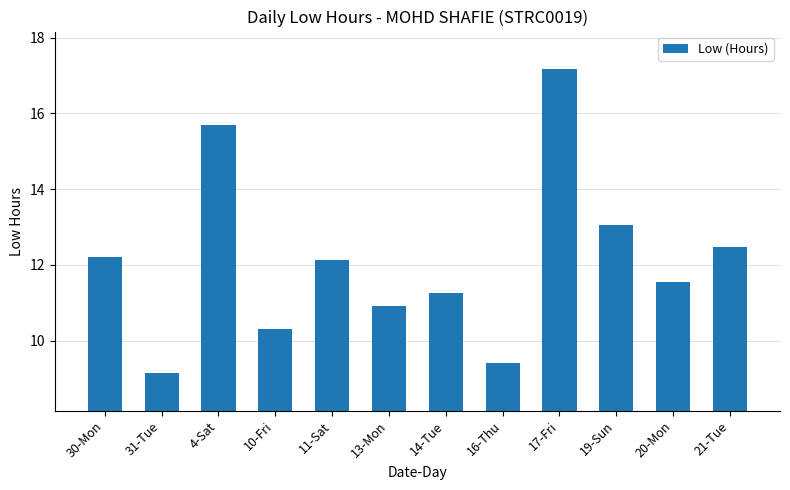

The chart shows a value of 10.3 at 10-Fri. True or false?

True